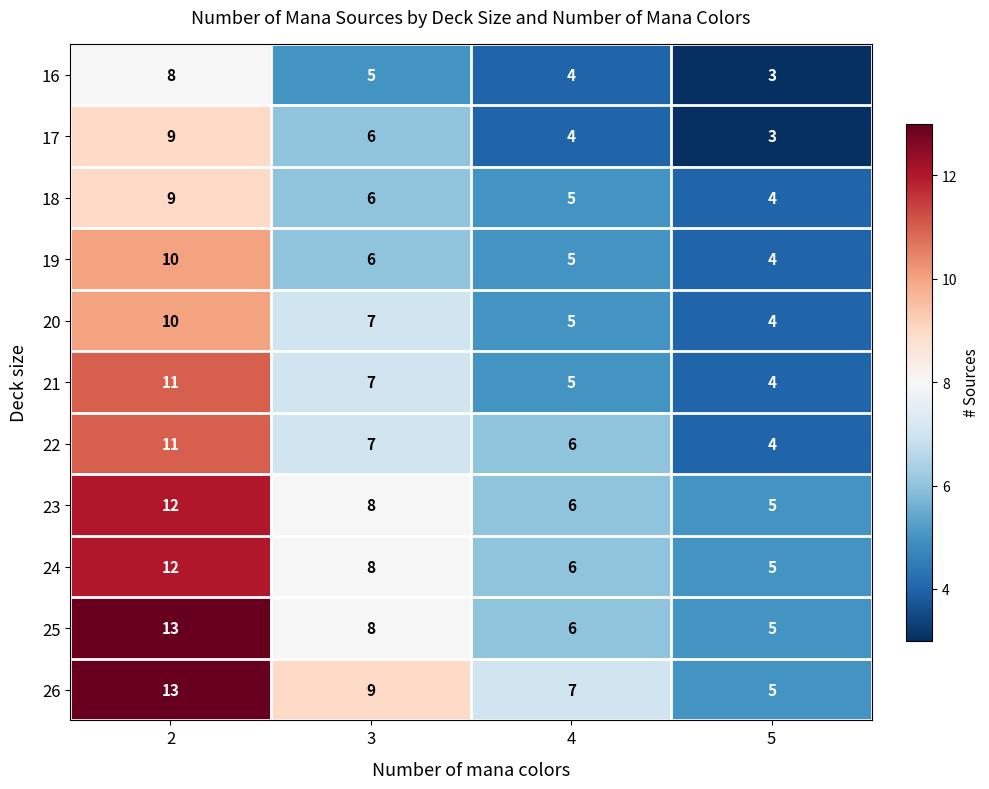

What is the difference between the highest and lowest values at 4?

3